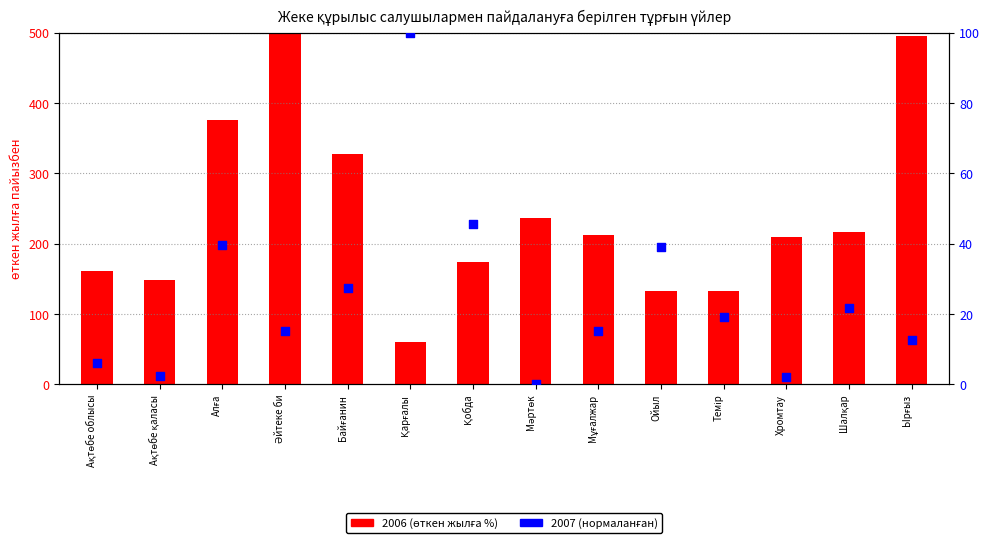

Which series reaches the maximum Y coordinate?

2006 (өткен жылға %)